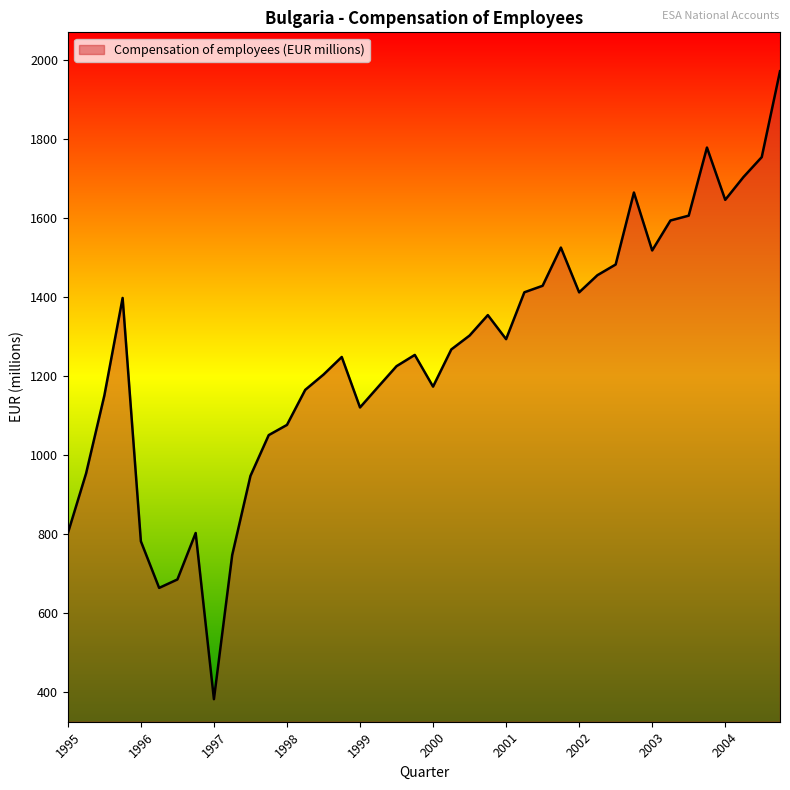

What is the greatest value displayed?

1971.1